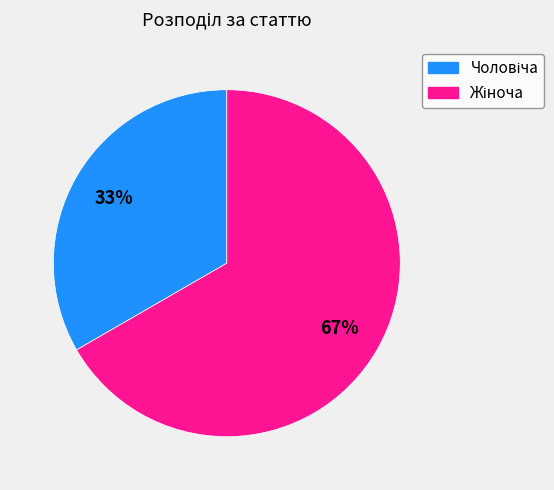

Does any single category account for the majority?

Yes